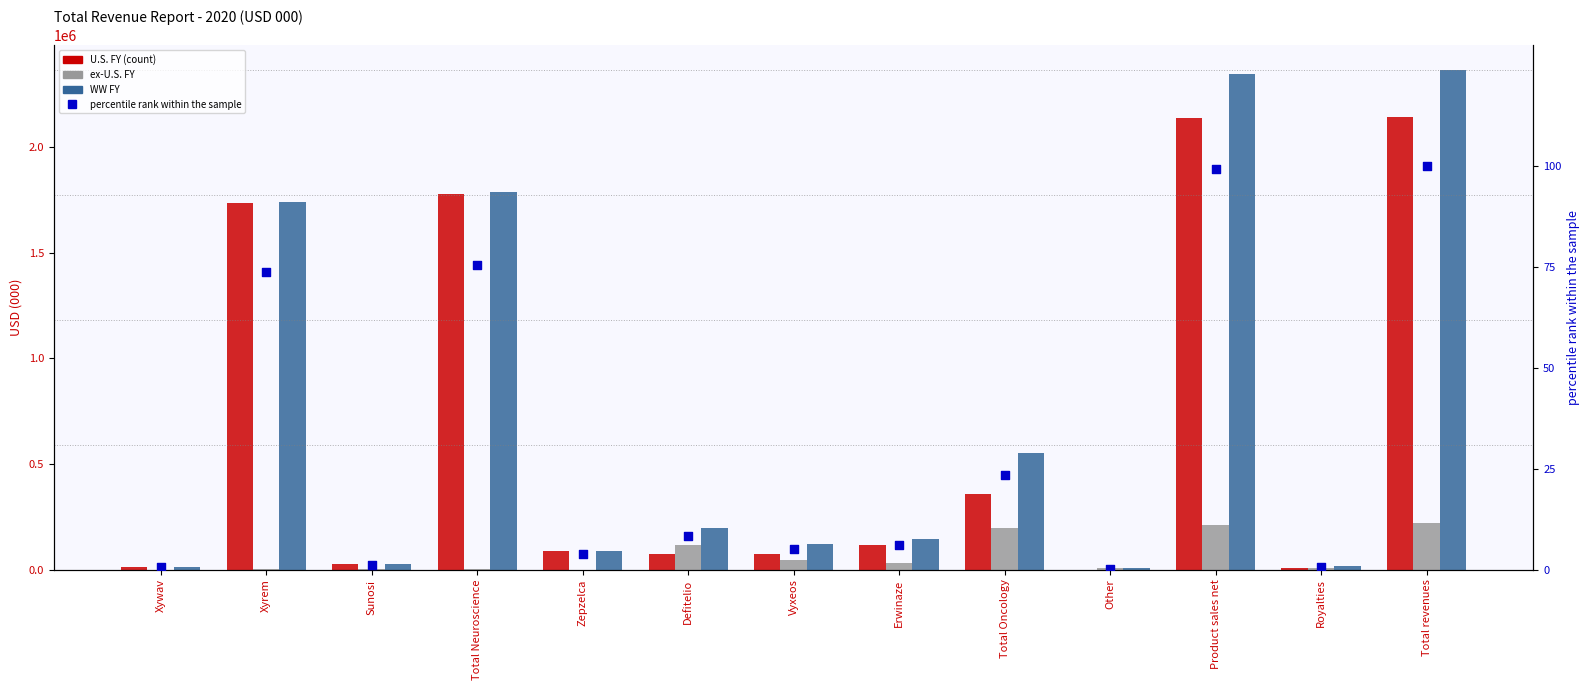

What are all the series names shown in the legend?

U.S. FY, ex-U.S. FY, WW FY, percentile rank within the sample